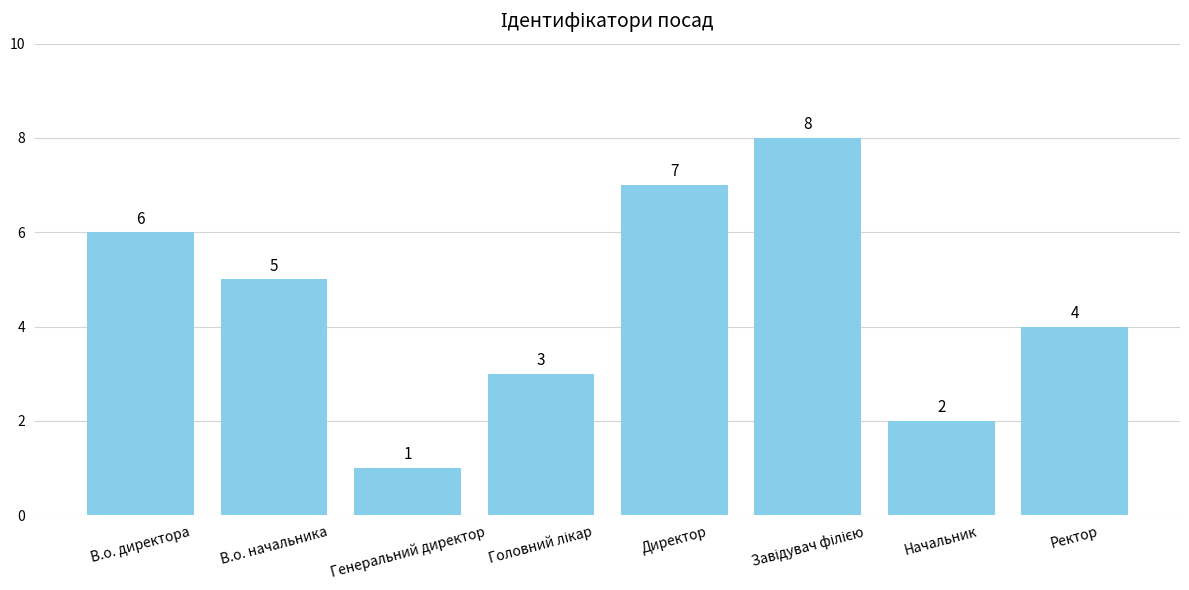

Are the bars horizontal?

No